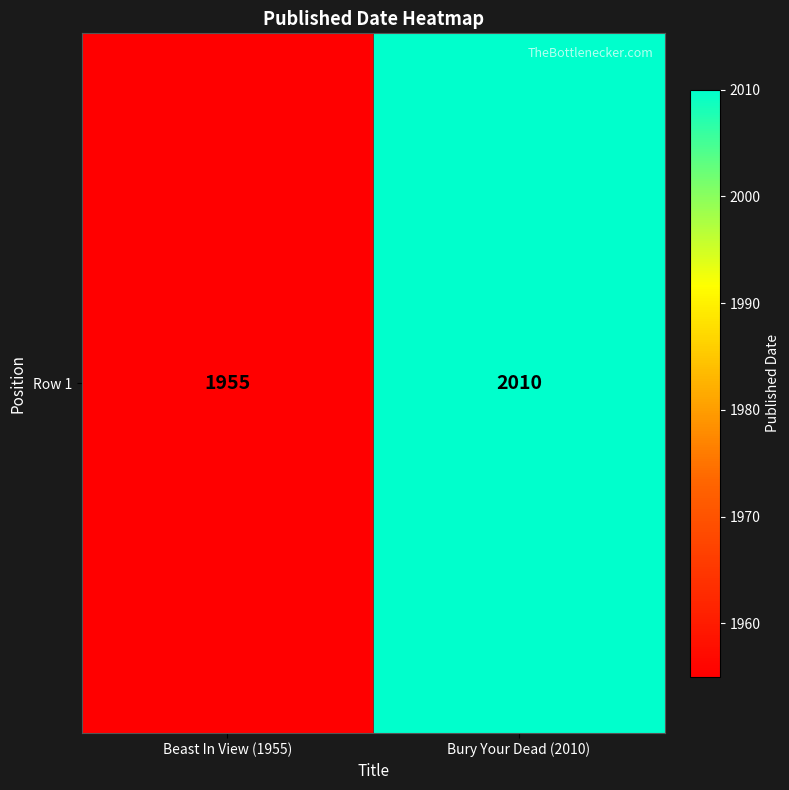

Reading left to right, list all the values displayed in this chart.

Beast In View (1955)=1955	Bury Your Dead (2010)=2010